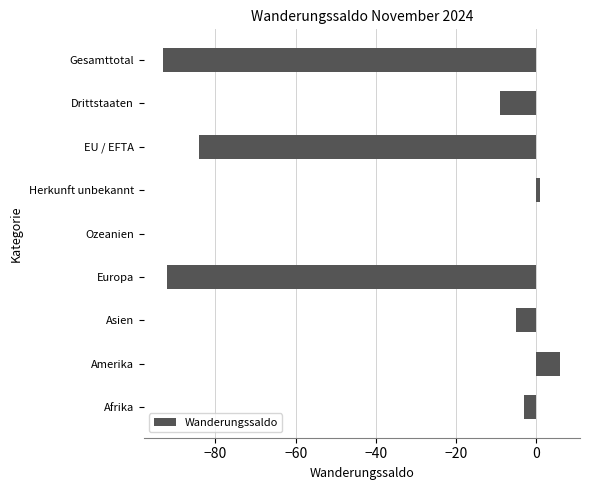

How many distinct data groups are displayed?

1